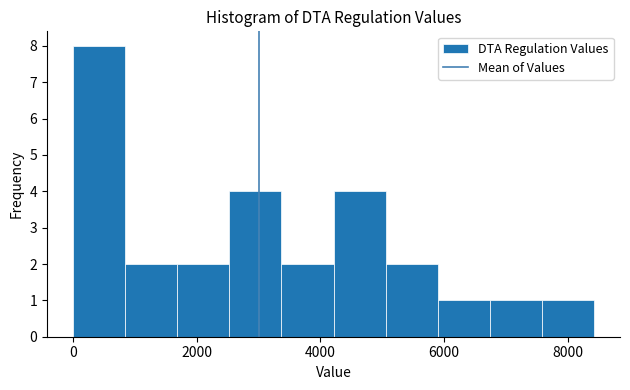

Reading left to right, transcribe this chart: for each bar, give the range it covers on the x-axis and its height. Neither the bar edges nor the heights are printed on the chart, so give them approximately, as read against the axes.

0 to 800: 8
800 to 1600: 2
1600 to 2600: 2
2600 to 3400: 4
3400 to 4200: 2
4200 to 5000: 4
5000 to 5800: 2
5800 to 6800: 1
6800 to 7600: 1
7600 to 8400: 1